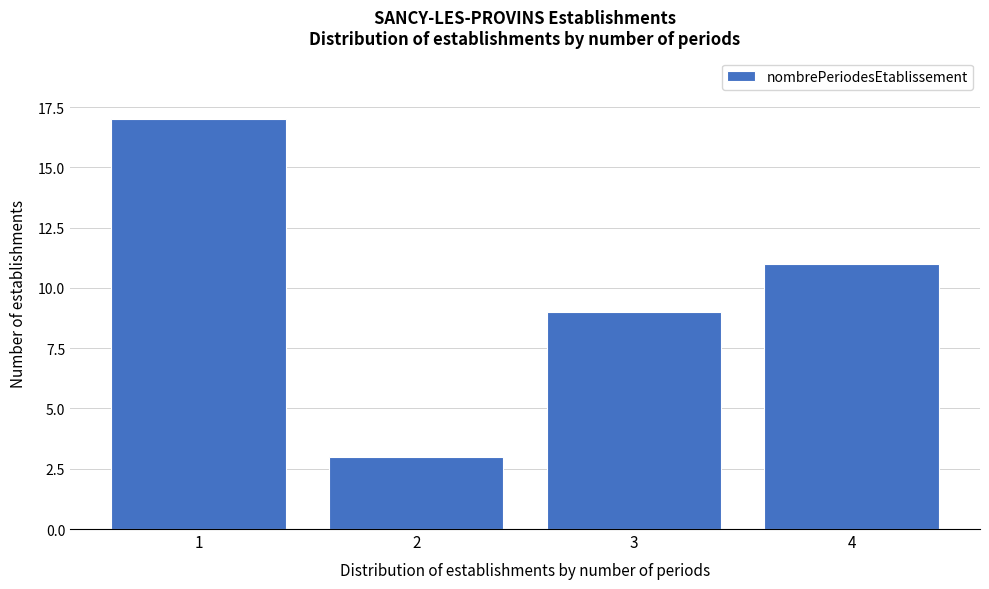

Reading left to right, transcribe this chart: for each bar, give the range it covers on the x-axis and its height. The values are not printed on the chart, so give them approximately, as read against the axis.

0.5 to 1.5: 17
1.5 to 2.5: 3
2.5 to 3.5: 9
3.5 to 4.5: 11